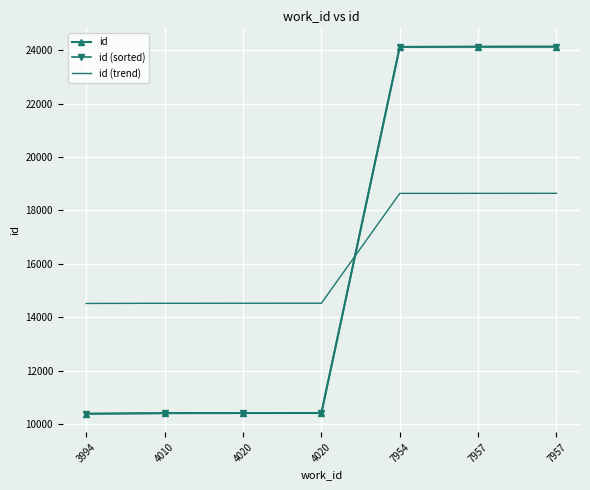

At which label is id (sorted) closest to 17258?

4020